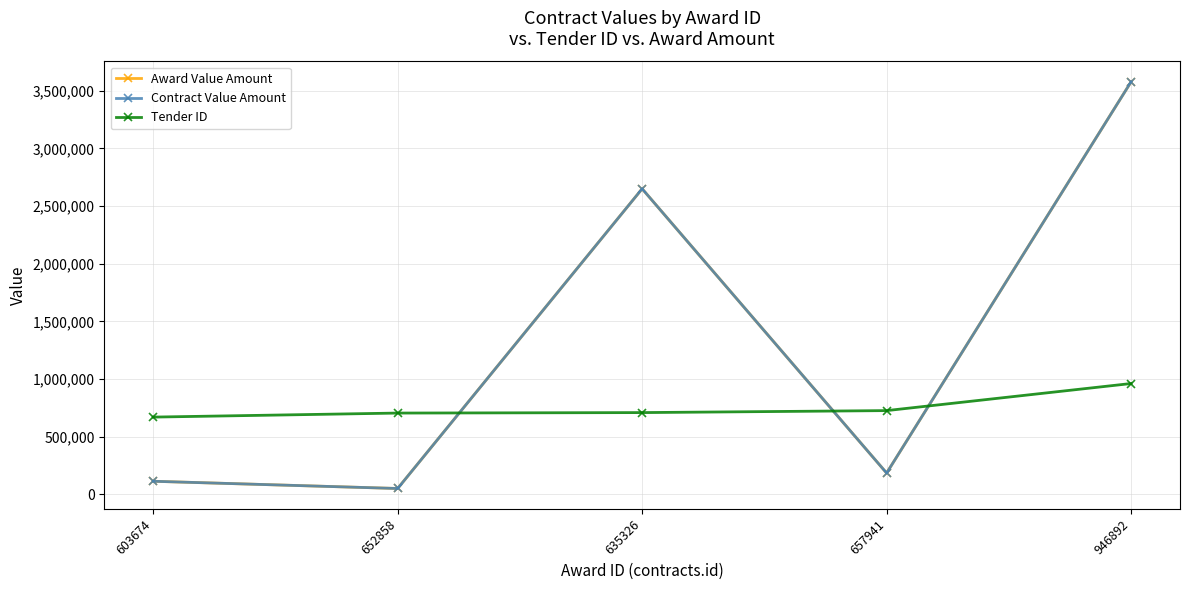

True or false: Award Value Amount and Contract Value Amount intersect in this chart.

False